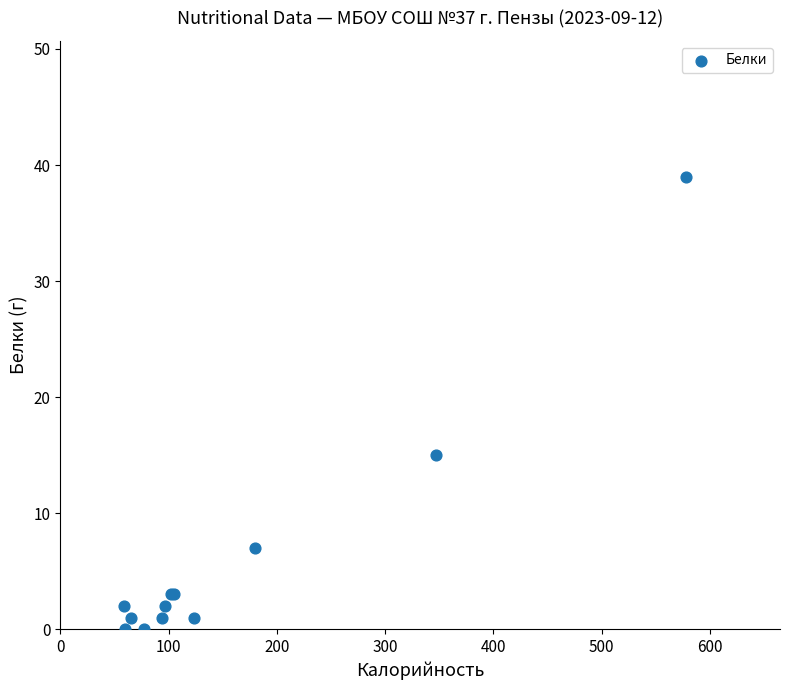

What Y value in the scatter plot is closest to 19?

15